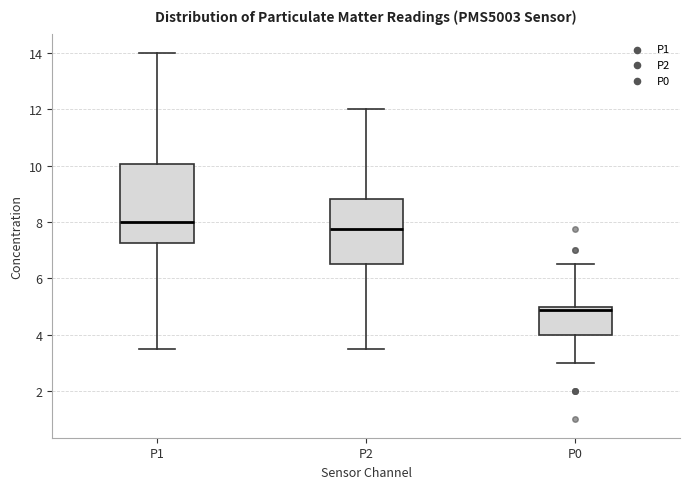

Reading left to right, transcribe this box plot: for each box, give where its median line is, the range the box spans, and where its two whiskers end, as read against the y-axis. The values are not printed on the chart, so give them approximately, as read against the axis.

P1: median 8.0, box 7.2 to 10.0, whiskers 3.6 to 14.0
P2: median 7.8, box 6.6 to 8.8, whiskers 3.6 to 12.0
P0: median 4.8, box 4.0 to 5.0, whiskers 3.0 to 6.6